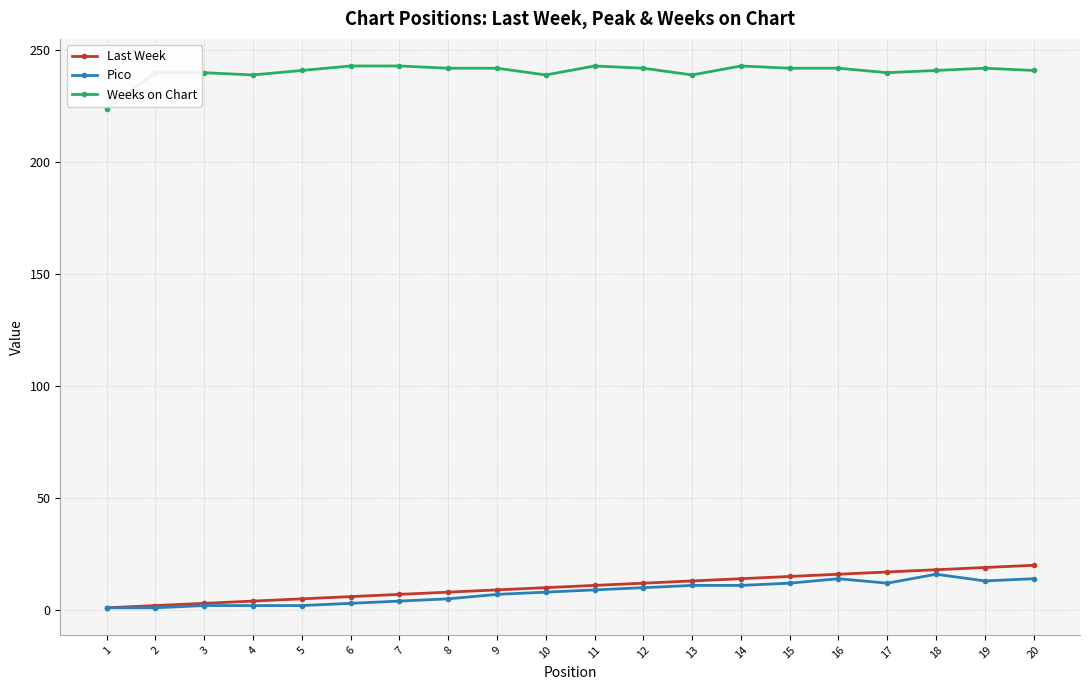

Which series has the largest total across all categories?

Weeks on Chart